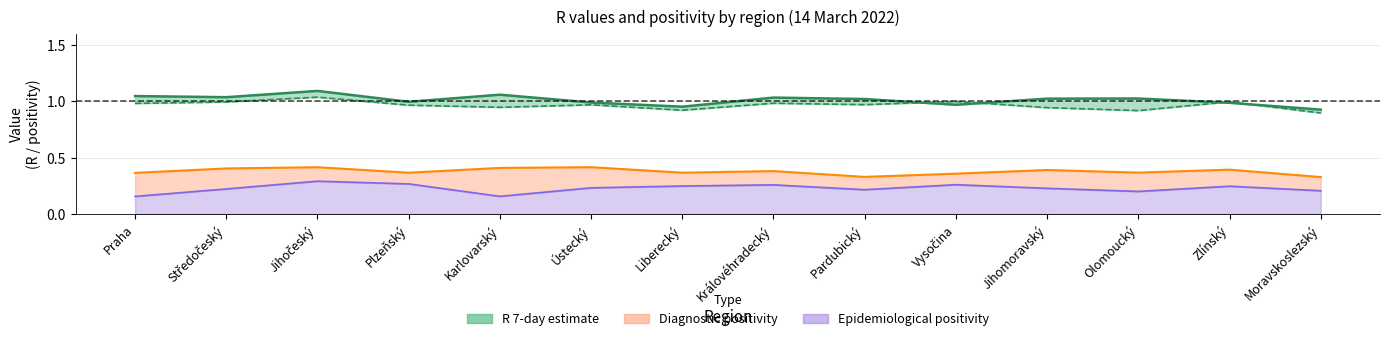

At which category is the sum across all series the highest?

Jihočeský